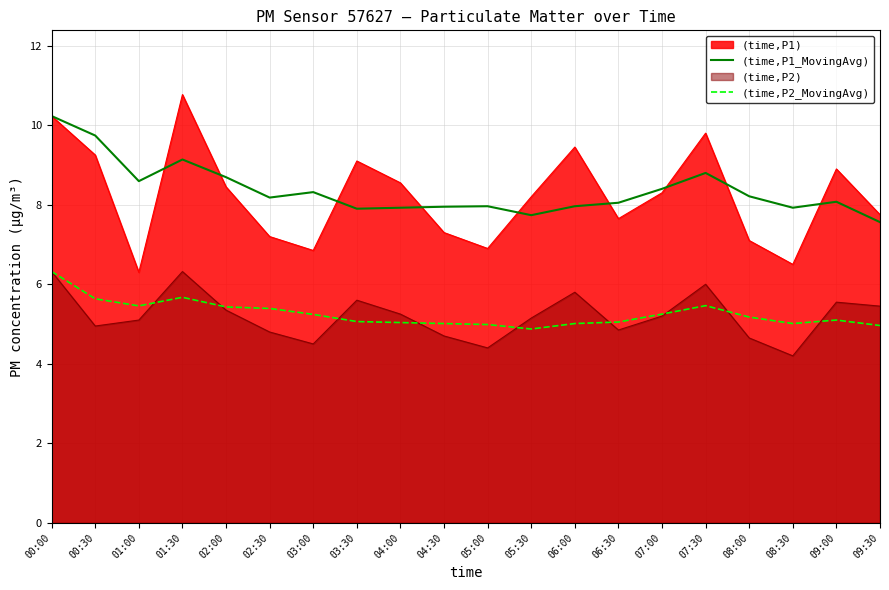

What position from the right is 03:30?

13